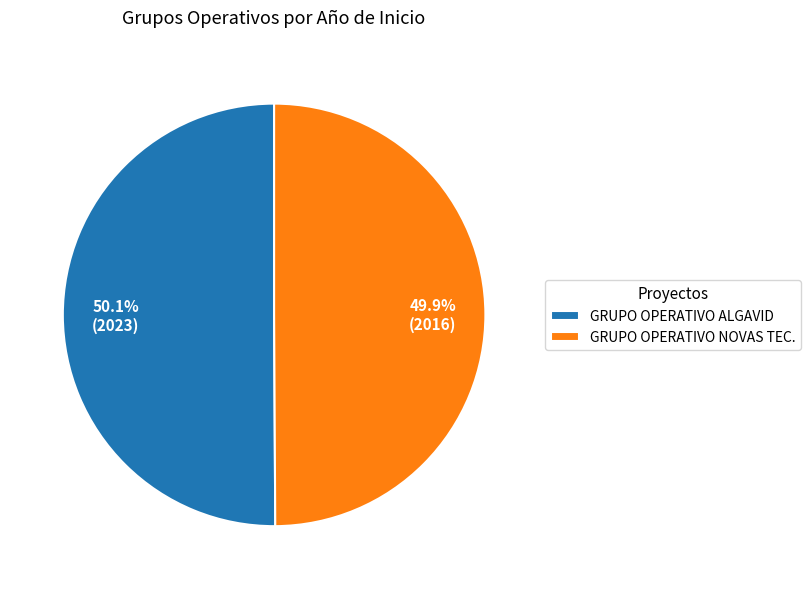

Count the number of slices in the pie.

2